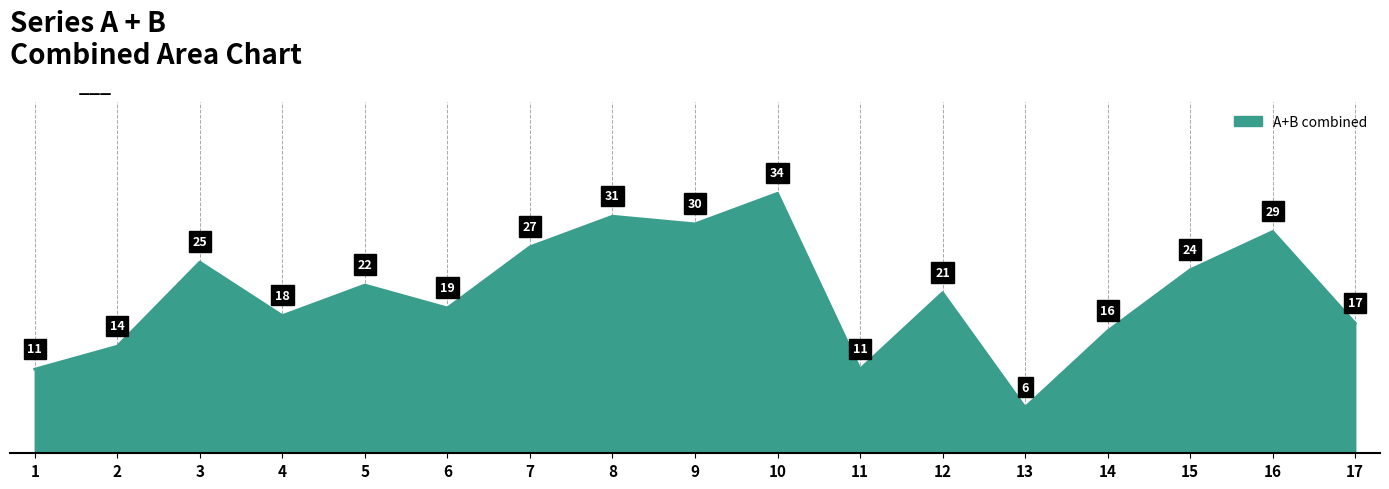

At which category does the chart reach its peak across all series?

10